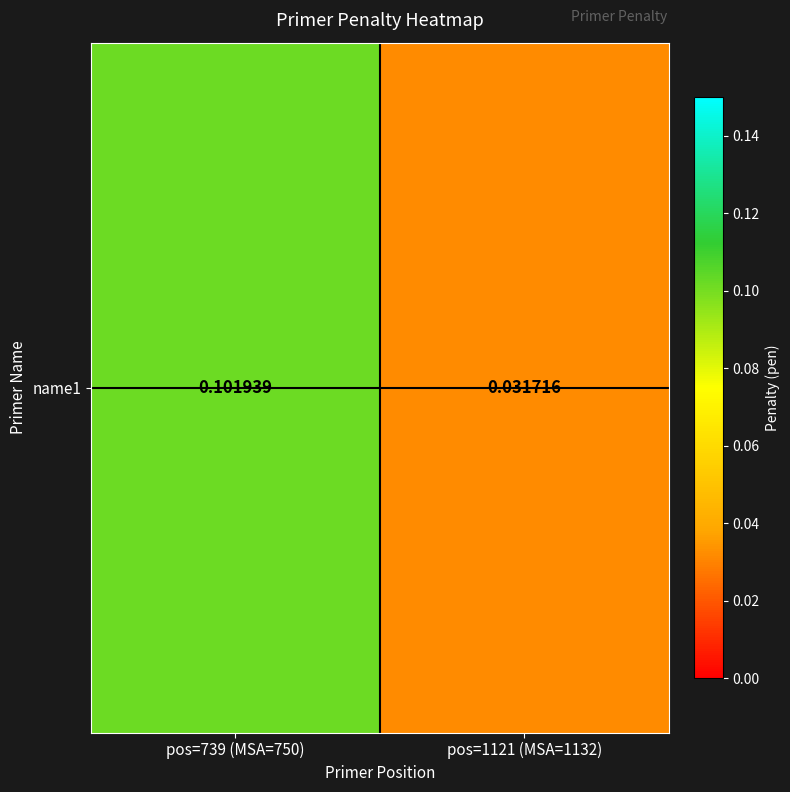

What is the maximum value shown in the chart?

0.1